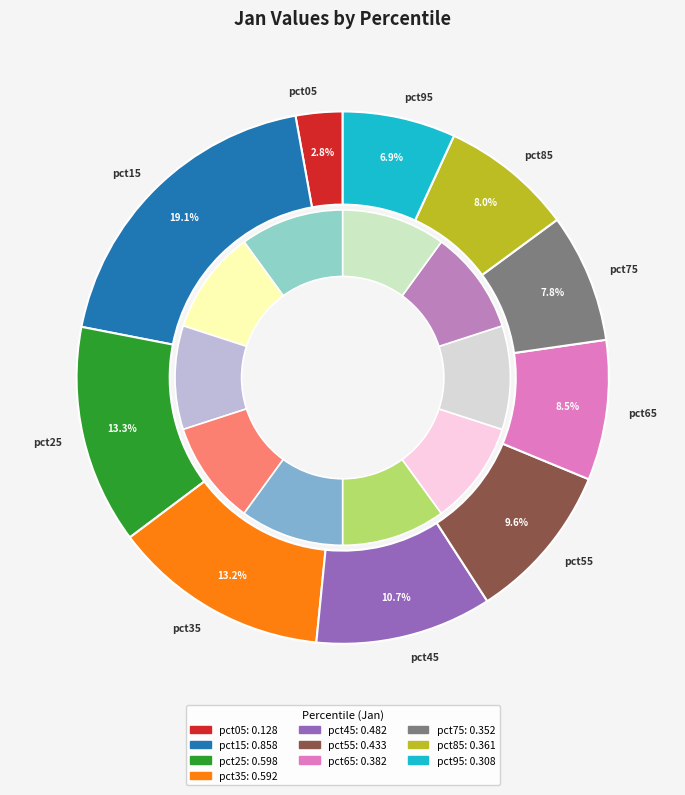

What is the change in value from pct25 to pct65?

-0.2